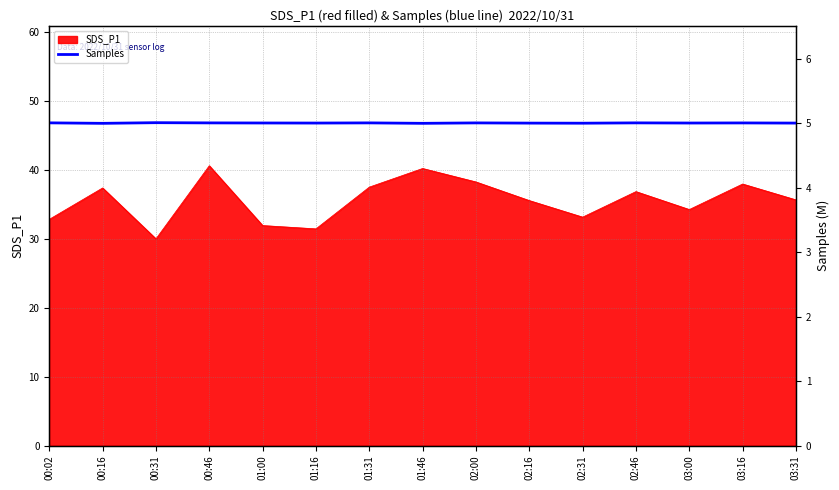

Which category has the lowest value in the SDS_P1 series?

00:31